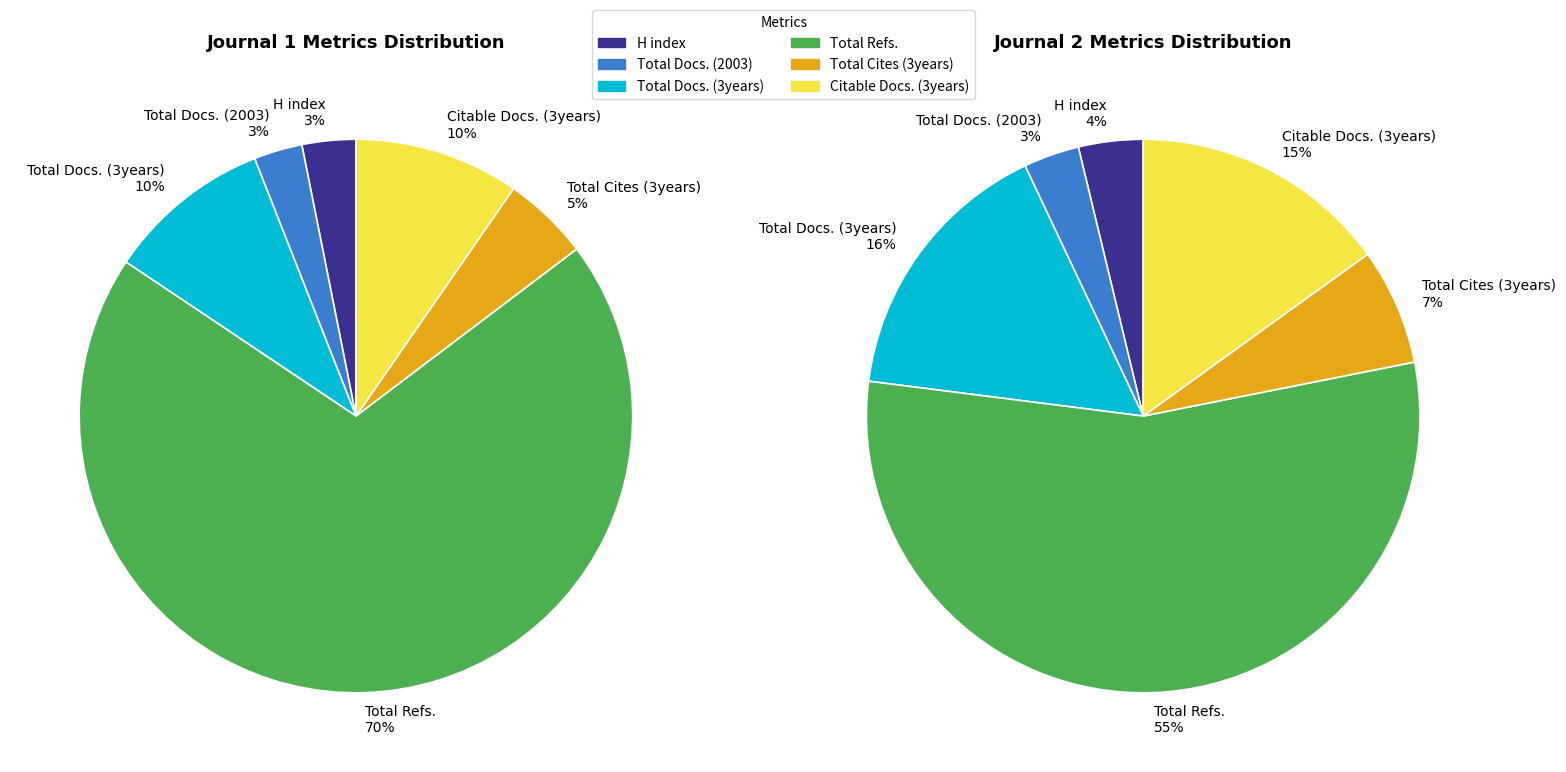

At Journal of the South African Veterinary Association, list the series in order from smallest to largest.

Total Docs. (2003), H index, Total Cites (3years), Citable Docs. (3years), Total Docs. (3years), Total Refs.